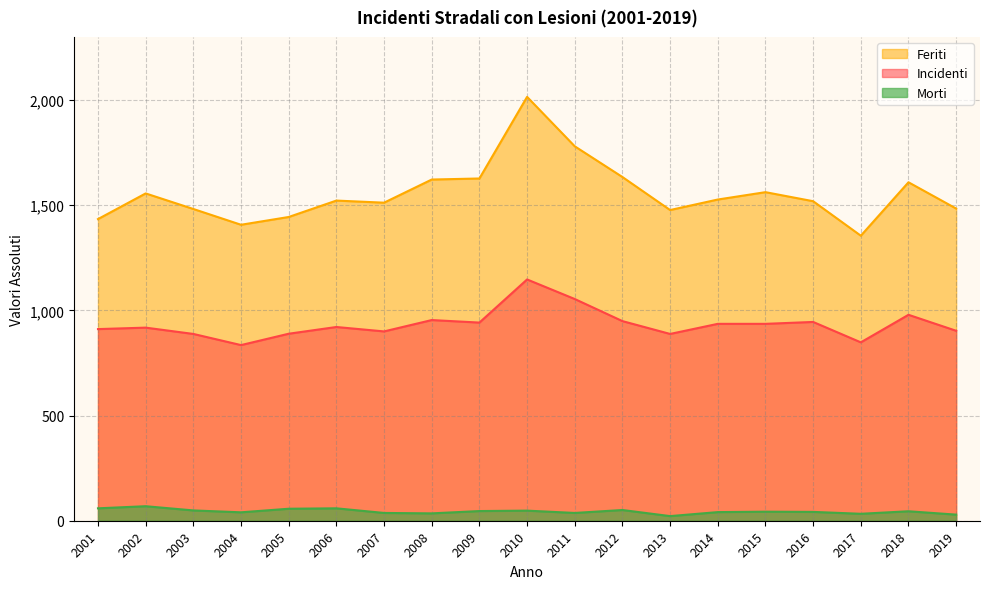

Reading left to right, extract all data points from this chart.

Incidenti: 2001=911	2002=918	2003=888	2004=835	2005=889	2006=921	2007=900	2008=954	2009=942	2010=1147	2011=1054	2012=949	2013=888	2014=936	2015=936	2016=945	2017=848	2018=979	2019=903
Feriti: 2001=1434	2002=1556	2003=1482	2004=1407	2005=1444	2006=1522	2007=1512	2008=1622	2009=1627	2010=2015	2011=1780	2012=1634	2013=1477	2014=1527	2015=1562	2016=1519	2017=1355	2018=1609	2019=1484
Morti: 2001=59	2002=69	2003=49	2004=40	2005=57	2006=59	2007=37	2008=35	2009=46	2010=48	2011=37	2012=51	2013=22	2014=41	2015=43	2016=42	2017=33	2018=45	2019=29